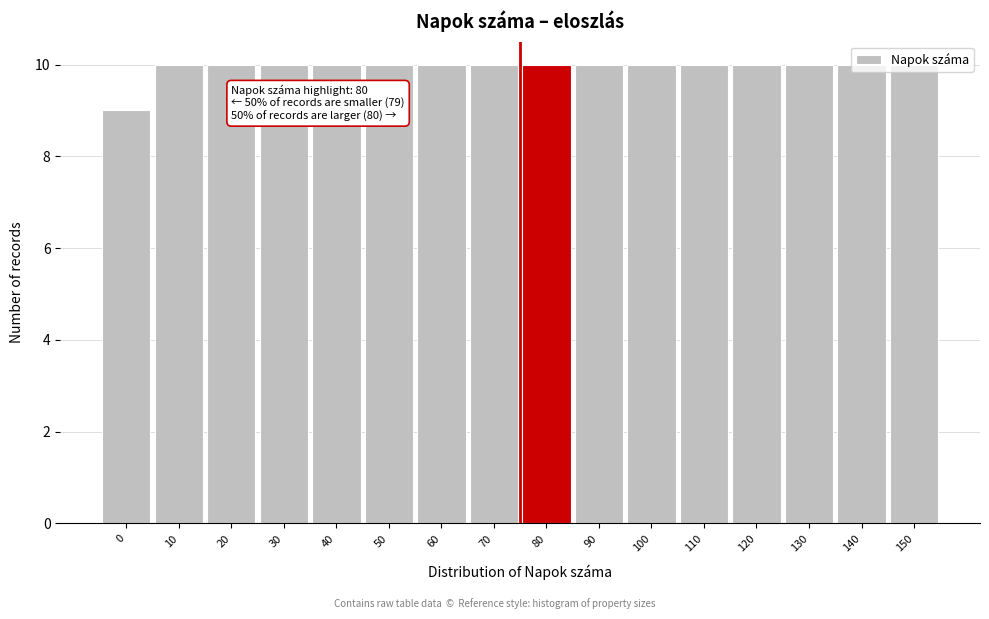

What is the ratio of the value at 130 to the value at 60?

1.0